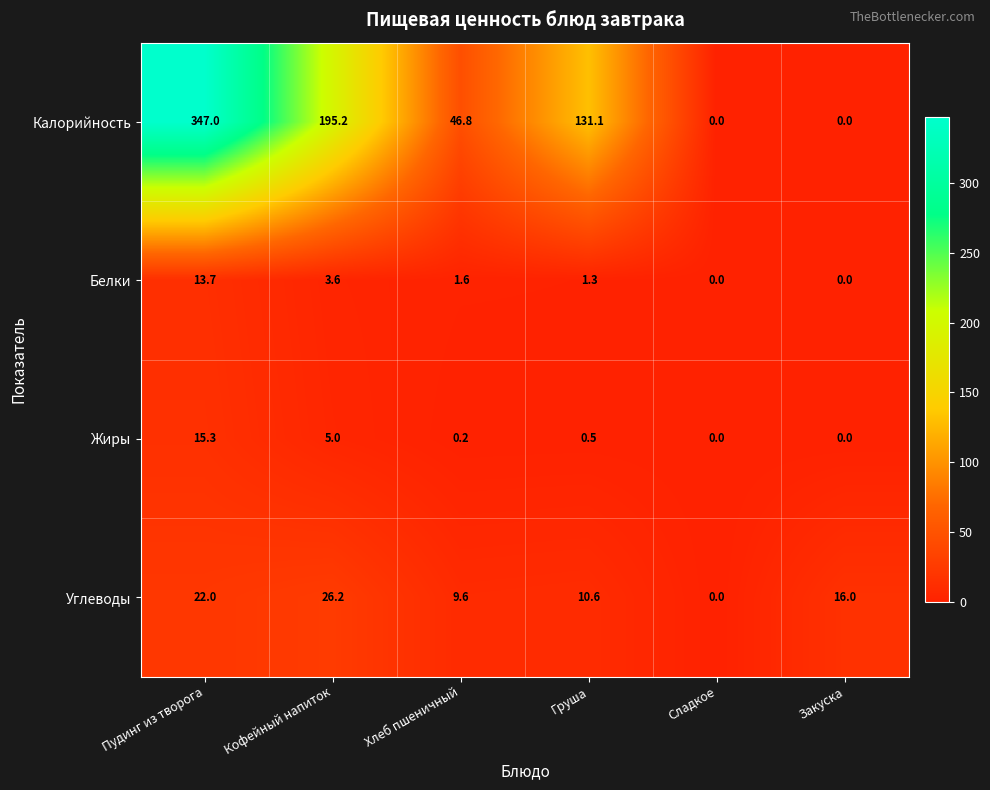

Which series has the largest total across all categories?

Калорийность